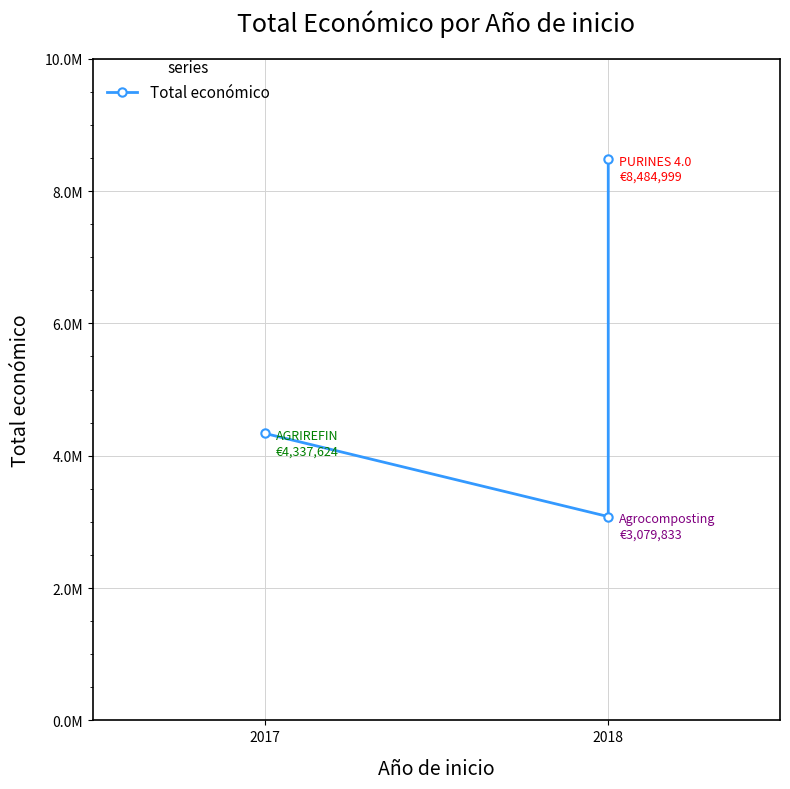

Does the chart display data point markers on the line(s)?

Yes